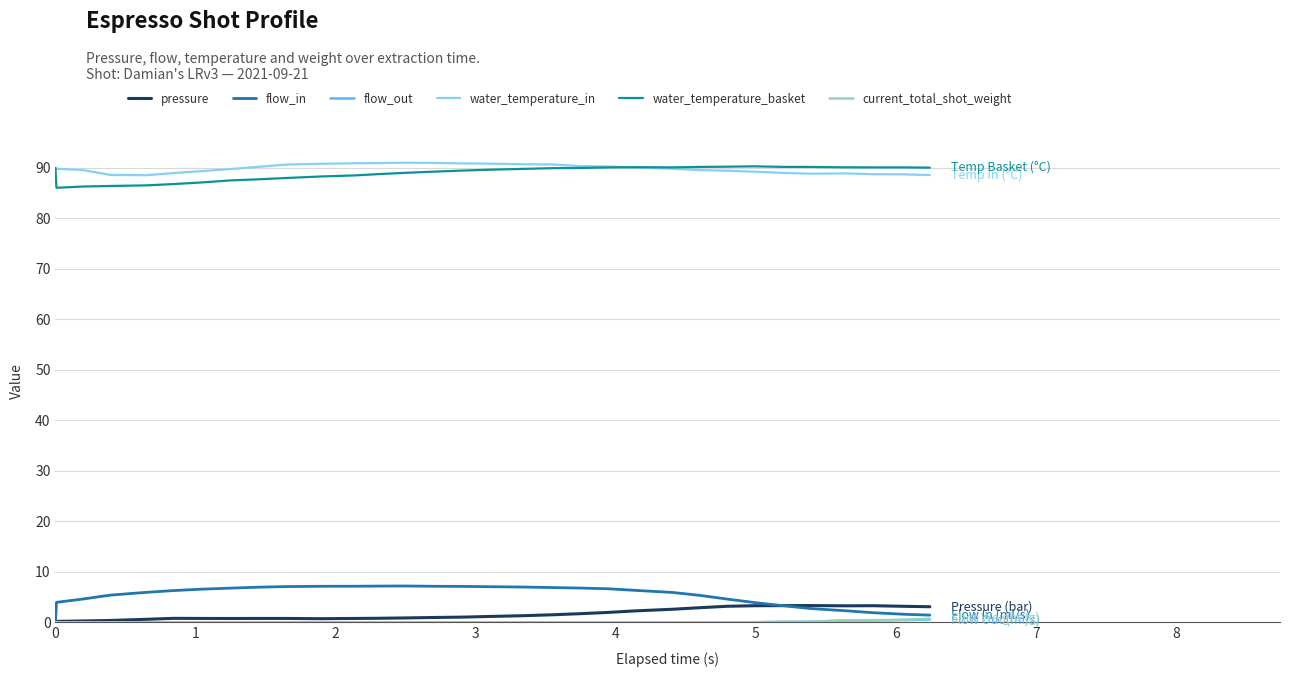

What is the maximum value shown in the chart?

91.0